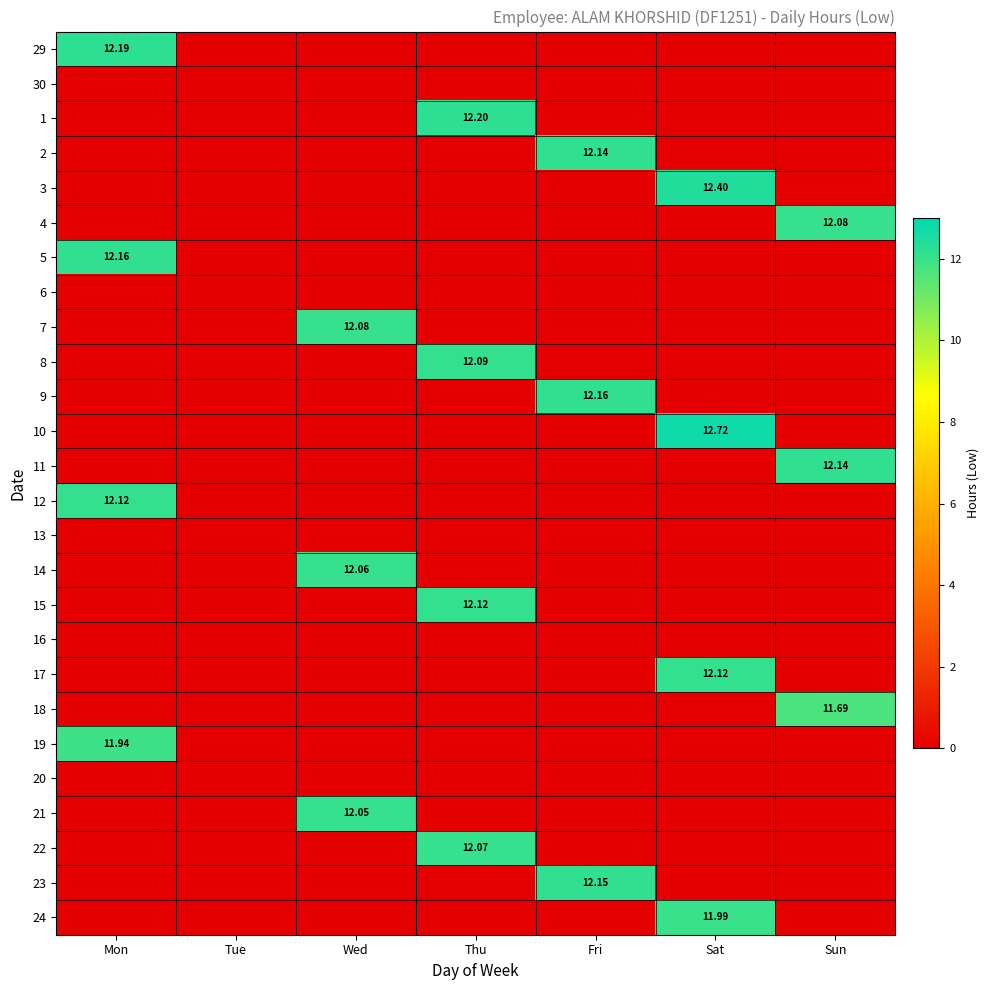

What is the difference between the maximum and minimum values in the 21 series?

12.1